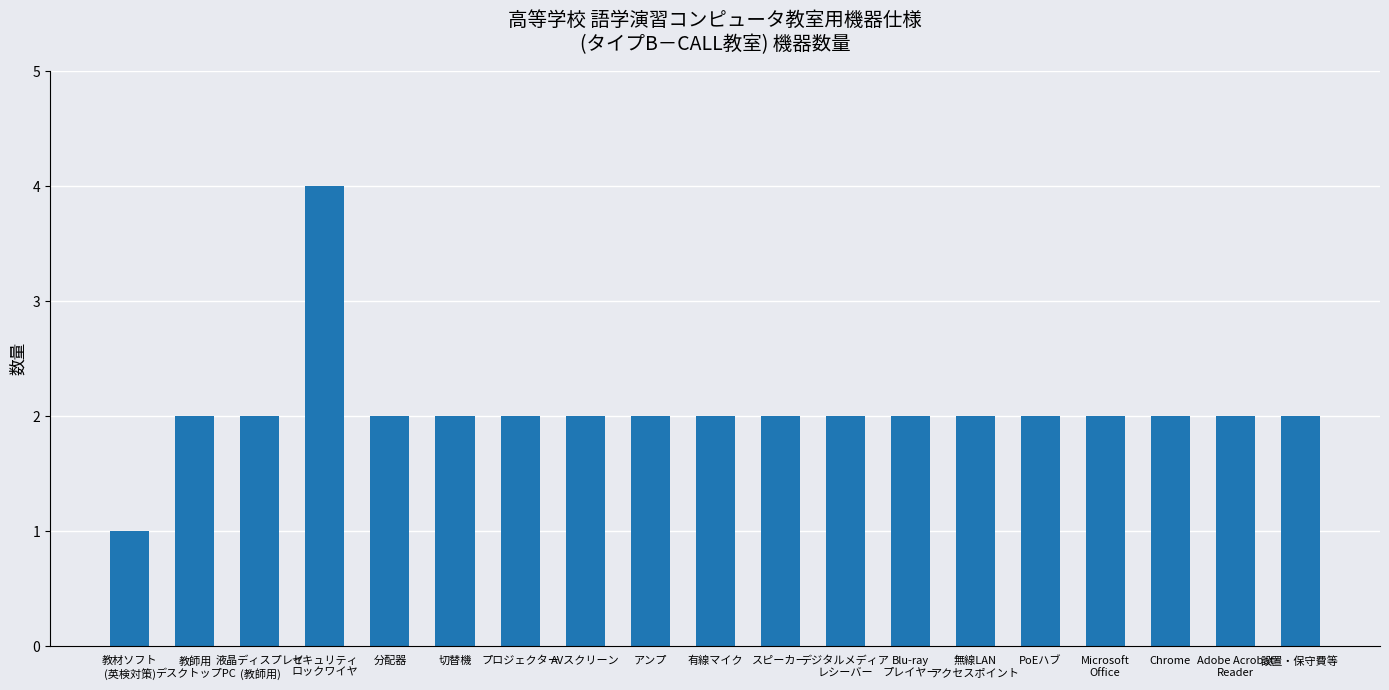

Reading right to left, extract all data points from this chart.

設置・保守費等=2	Adobe Acrobat
Reader=2	Chrome=2	Microsoft
Office=2	PoEハブ=2	無線LAN
アクセスポイント=2	Blu-ray
プレイヤー=2	デジタルメディア
レシーバー=2	スピーカー=2	有線マイク=2	アンプ=2	AVスクリーン=2	プロジェクター=2	切替機=2	分配器=2	セキュリティ
ロックワイヤ=4	液晶ディスプレイ
(教師用)=2	教師用
デスクトップPC=2	教材ソフト
(英検対策)=1